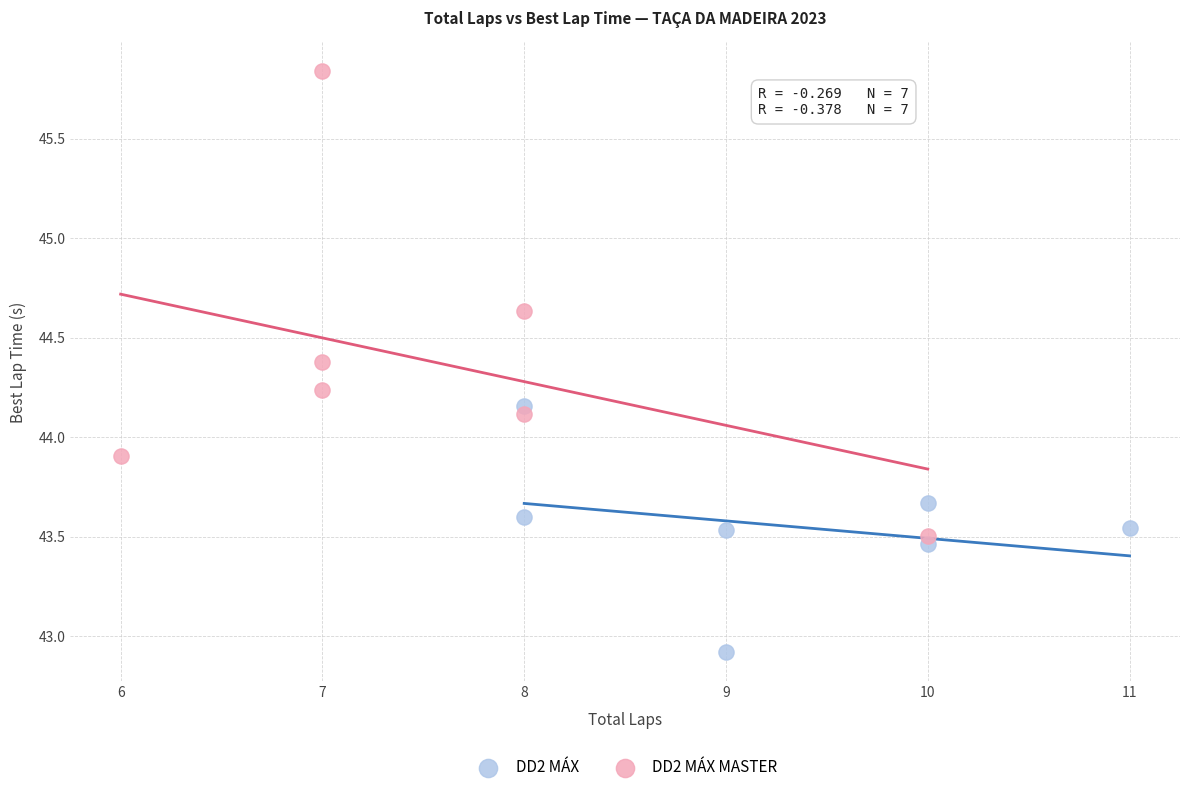

What are all the series names shown in the legend?

DD2 MÁX, DD2 MÁX MASTER